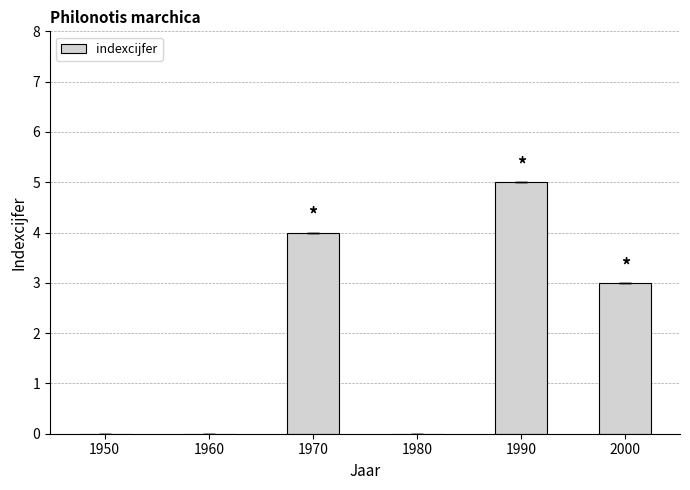

At which label is the value closest to 2?

2000